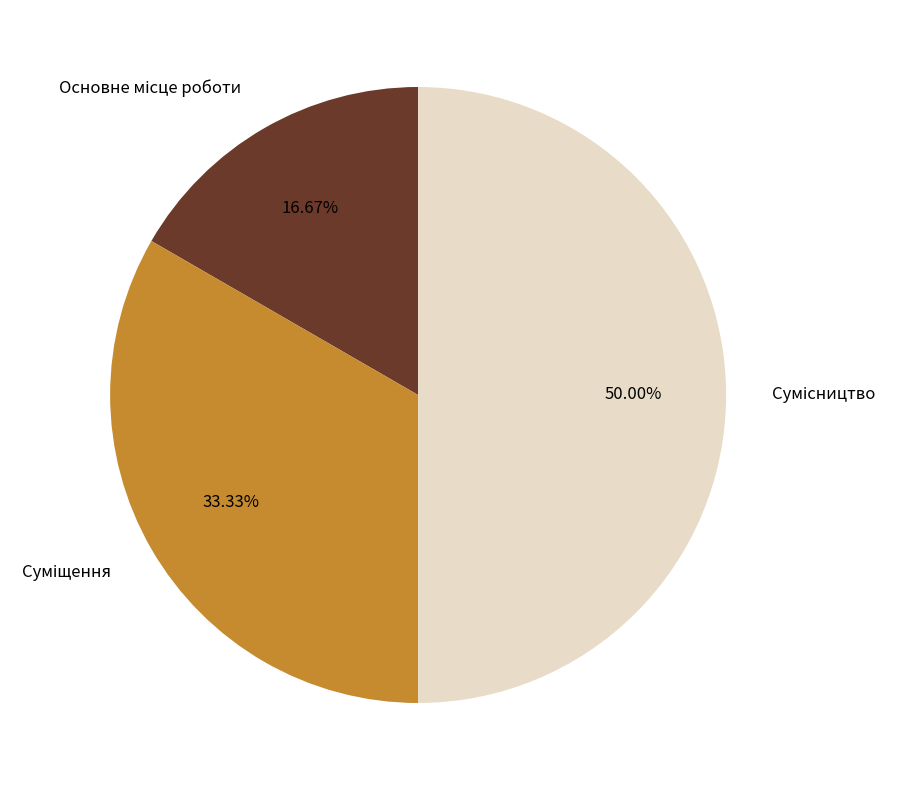

How many segments does this pie chart have?

3